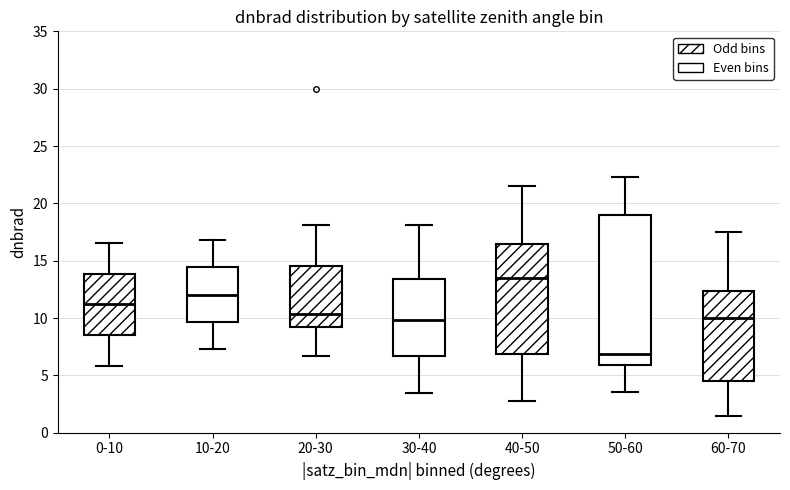

Where does the median line of the box for 0-10 sit on the y-axis? The values are not printed on the chart, so give them approximately, as read against the axis.

11.0